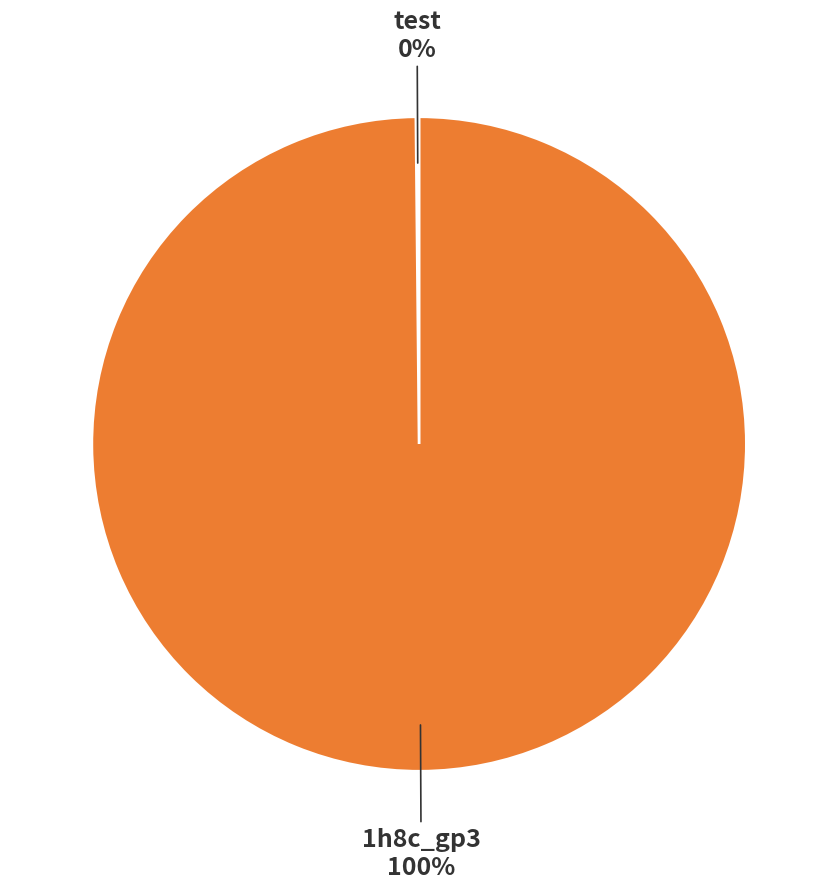

Is there any slice that represents more than half of the pie?

Yes